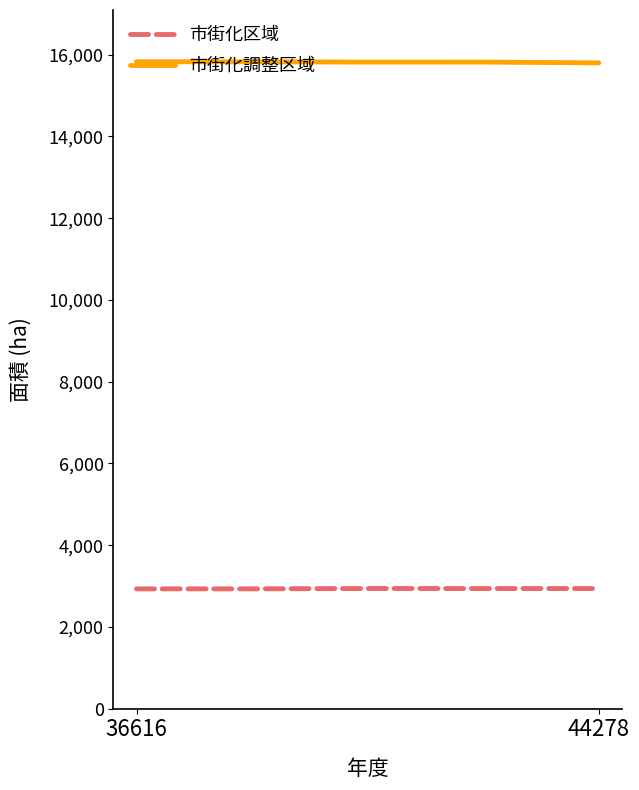

True or false: 市街化区域 and 市街化調整区域 intersect in this chart.

False